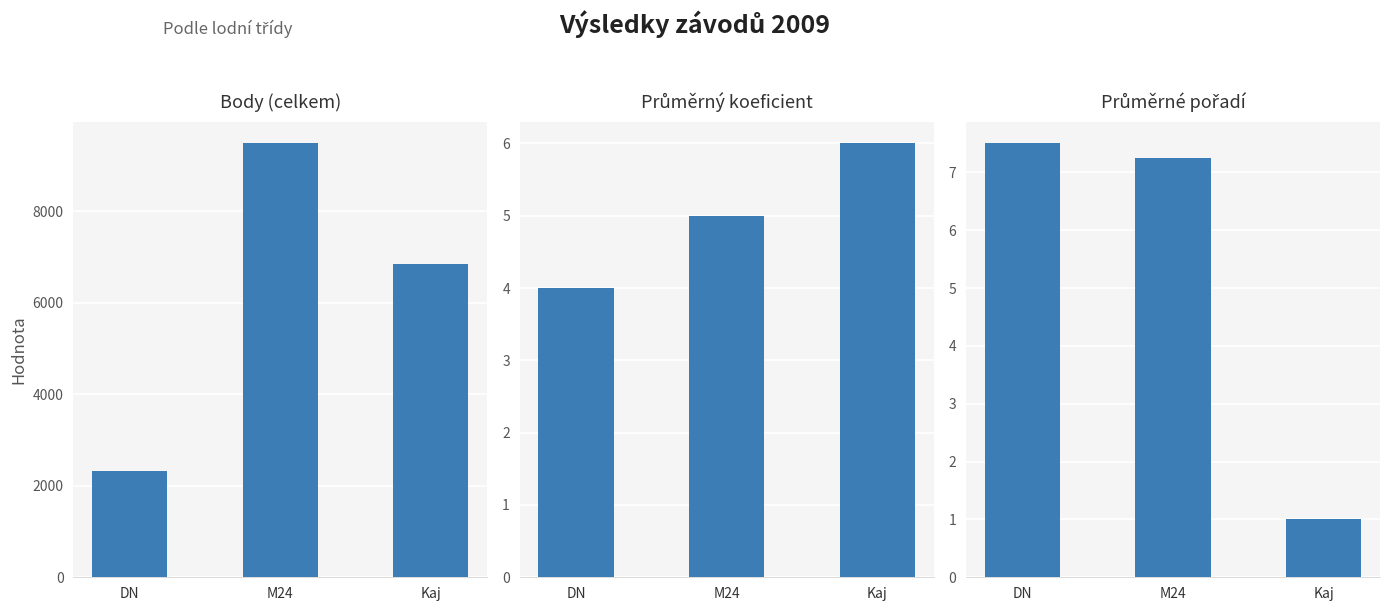

What is the total value across all series at M24?

9501.2